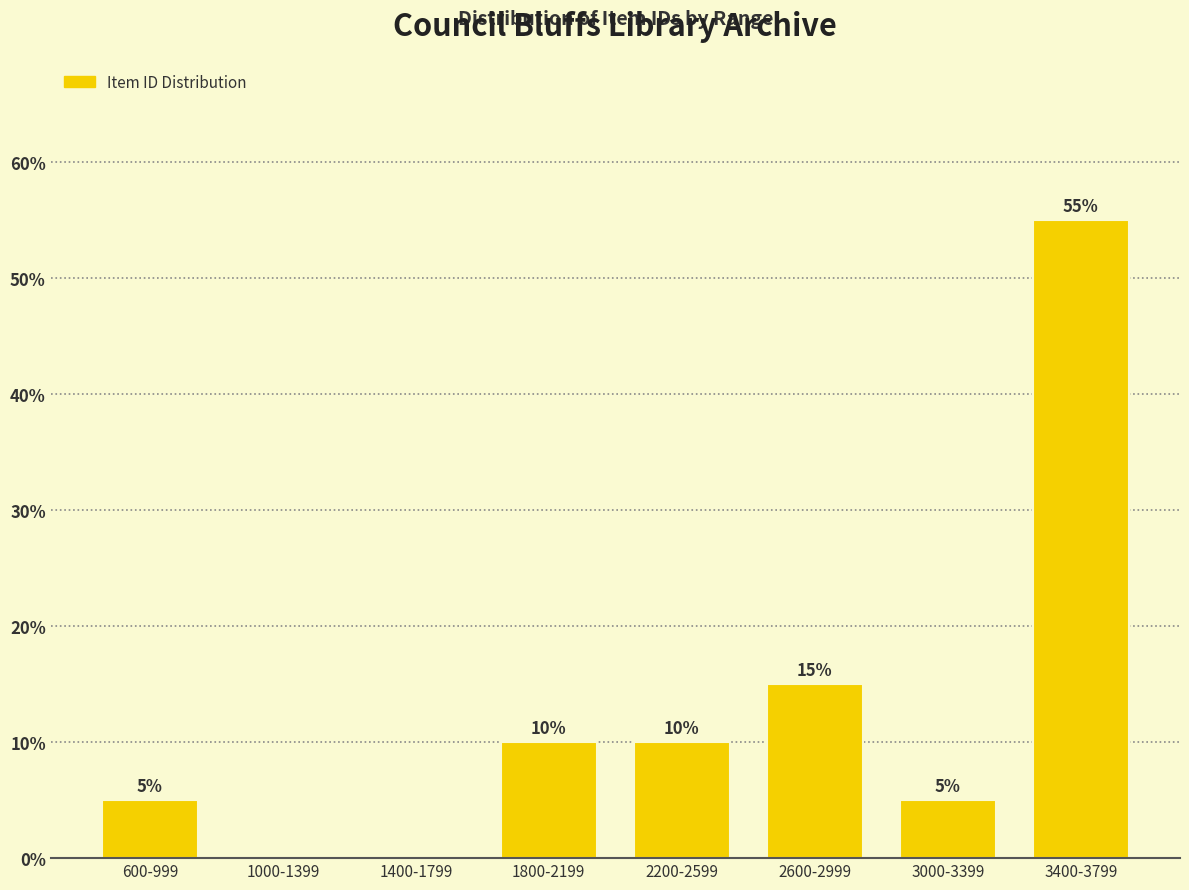

Reading left to right, extract all data points from this chart.

600-999=5.0	1000-1399=0.0	1400-1799=0.0	1800-2199=10.0	2200-2599=10.0	2600-2999=15.0	3000-3399=5.0	3400-3799=55.0